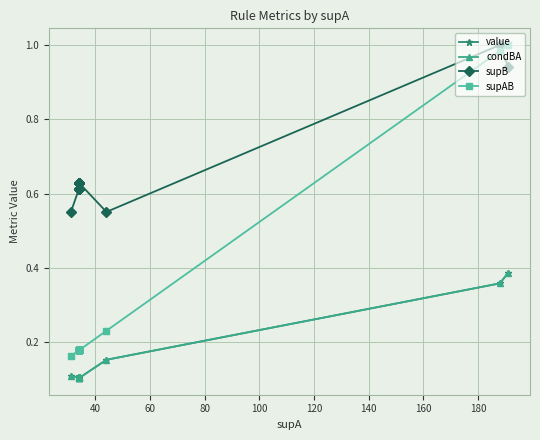

Is it true that supB equals 0.2 at 15?

False